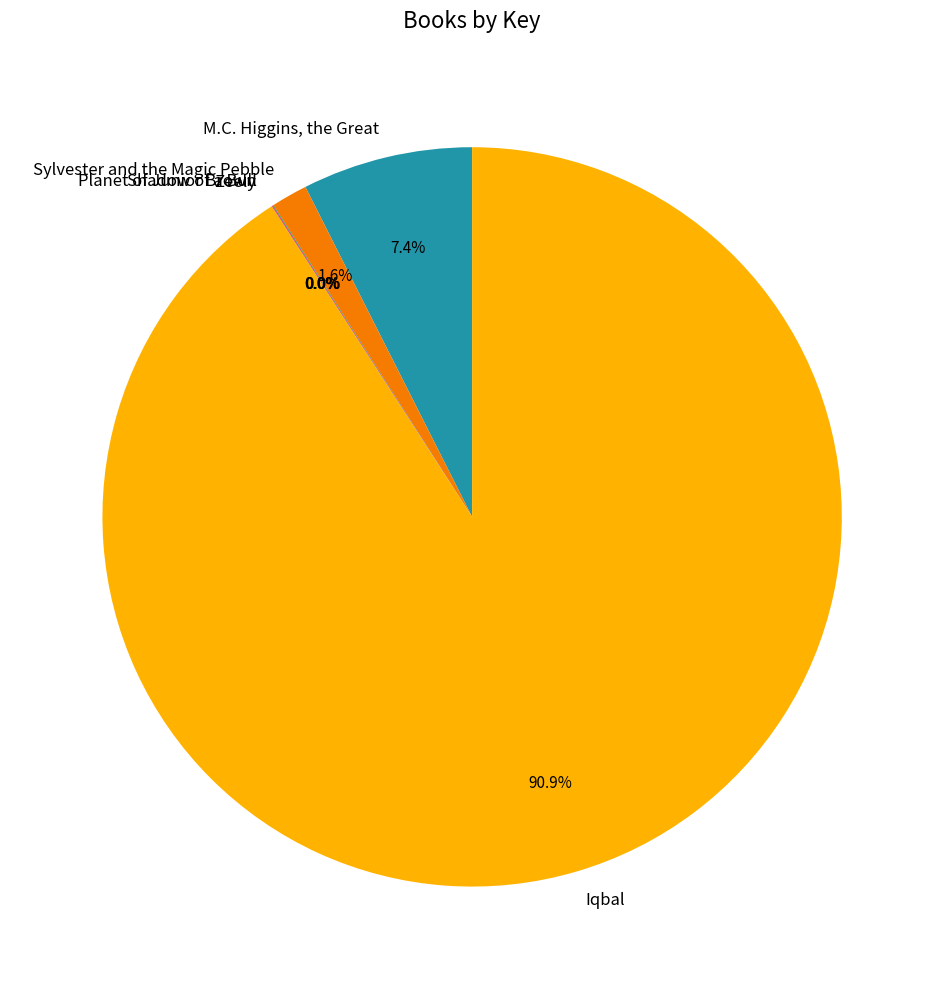

Between Sylvester and the Magic Pebble and M.C. Higgins, the Great, which is larger?

M.C. Higgins, the Great